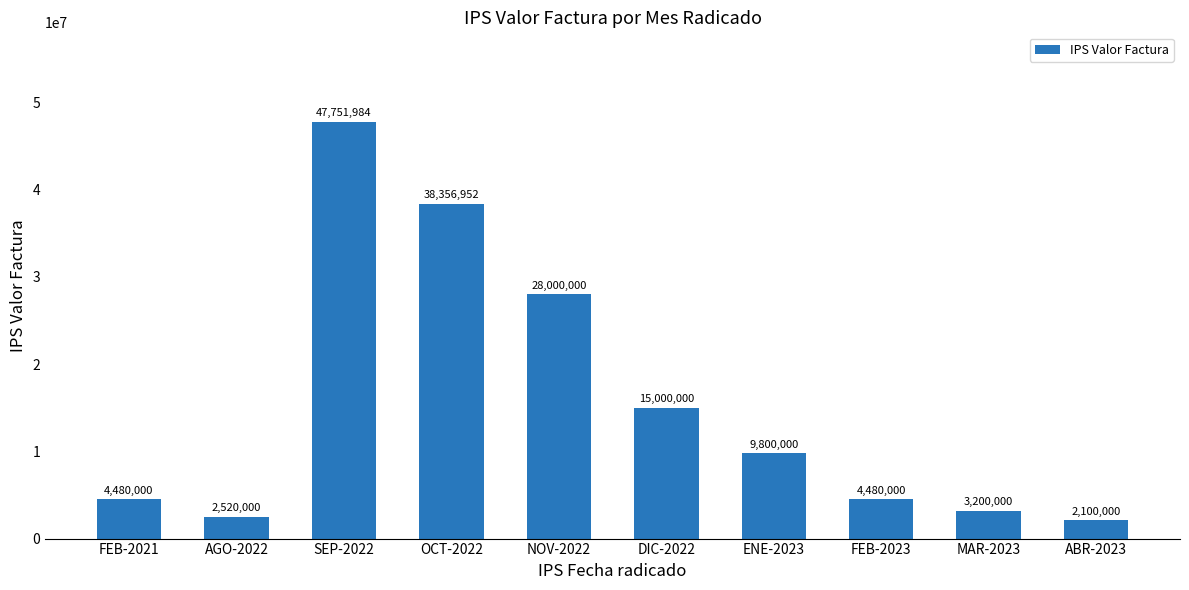

What is the label of the 10th bar from the right?

FEB-2021